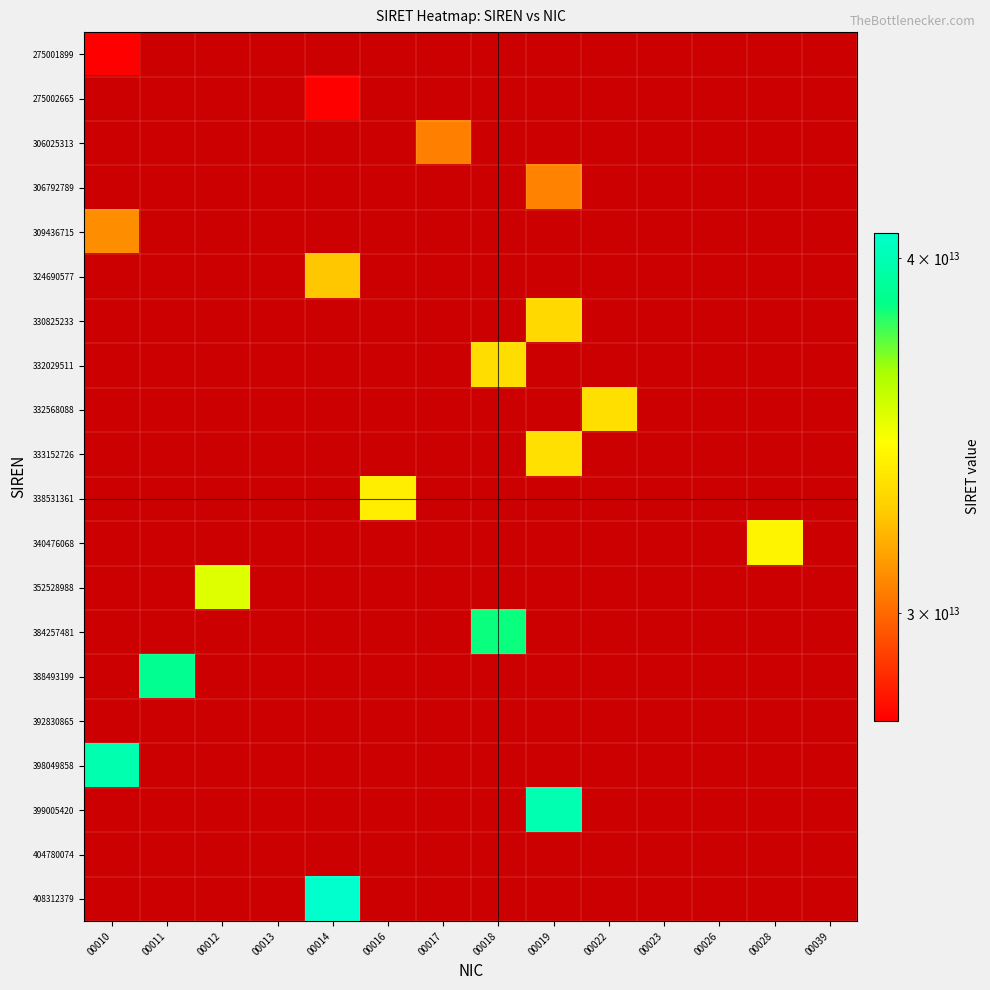

Between 00018 and 00028, which is larger?

00018